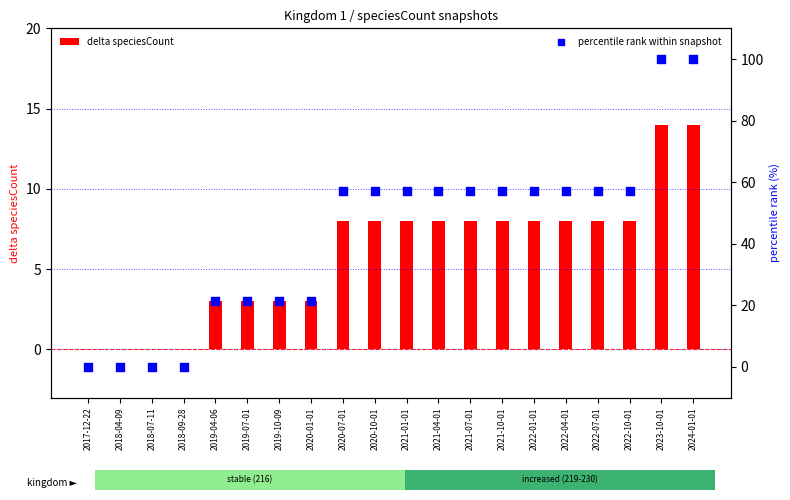

What is the total value across all series at 2022-10-01?

65.1